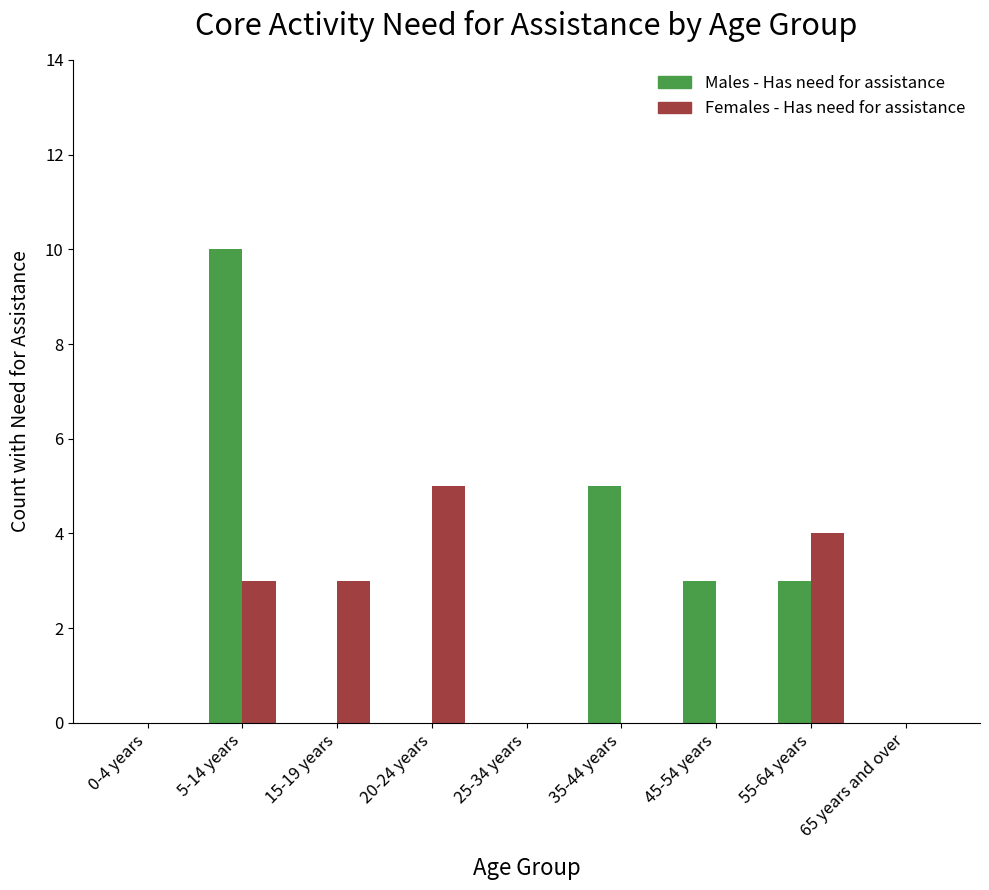

How many data points in Males - Has need for assistance are above 0?

4